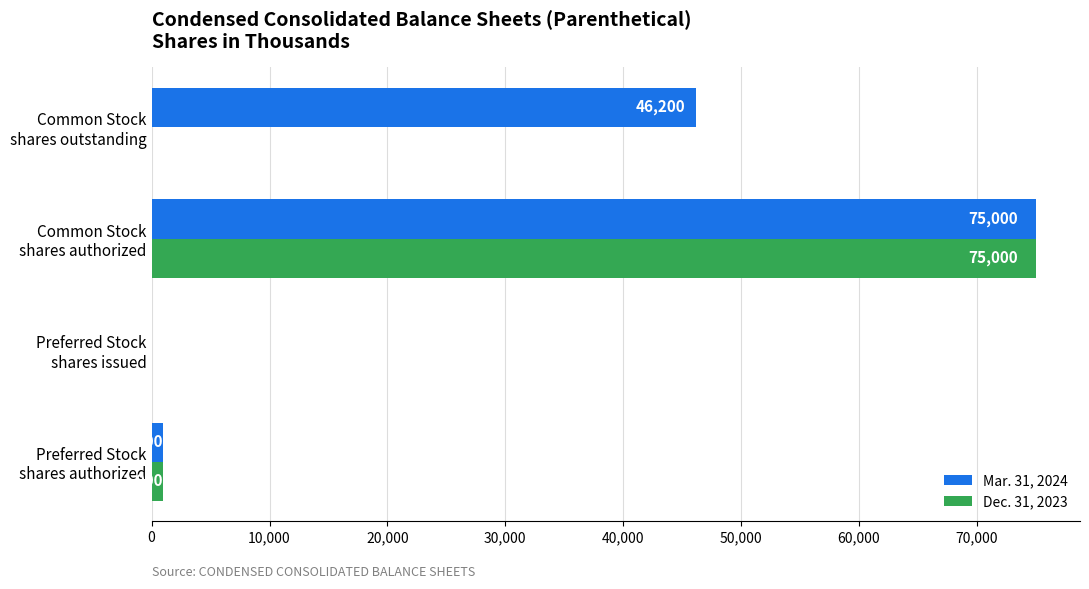

What is the maximum value for Mar. 31, 2024?

75000